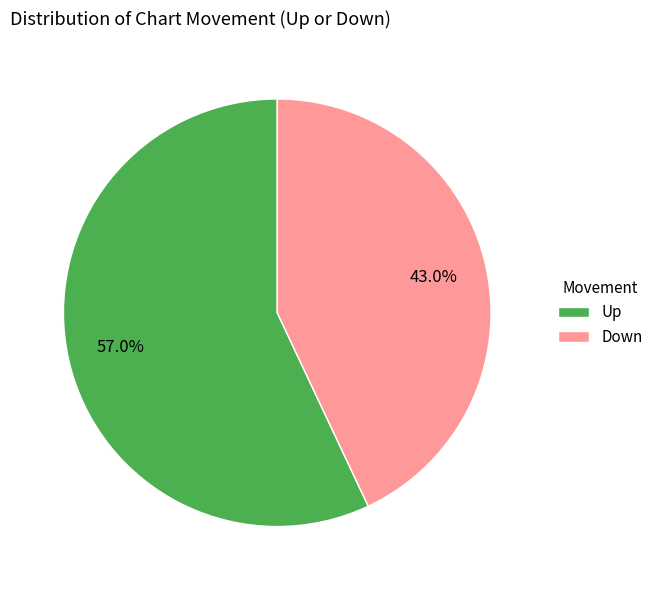

Is Down the majority of the pie?

No